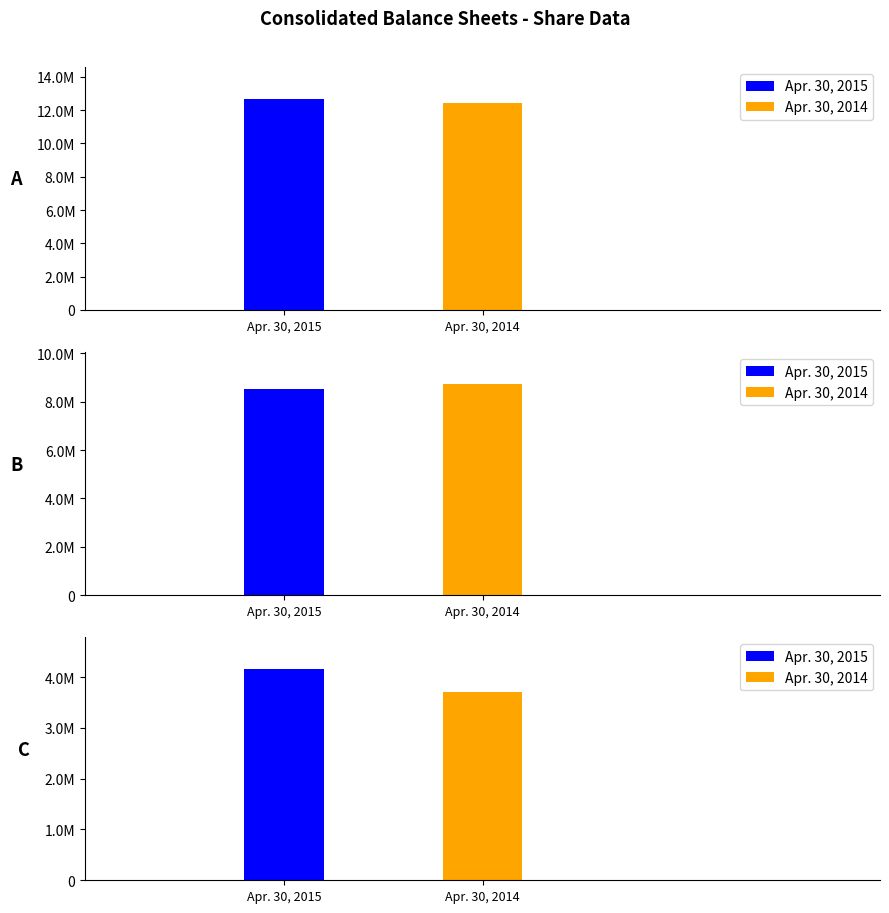

What is the approximate value of Apr. 30, 2015 at Treasury stock shares, to the nearest 10?

4159670